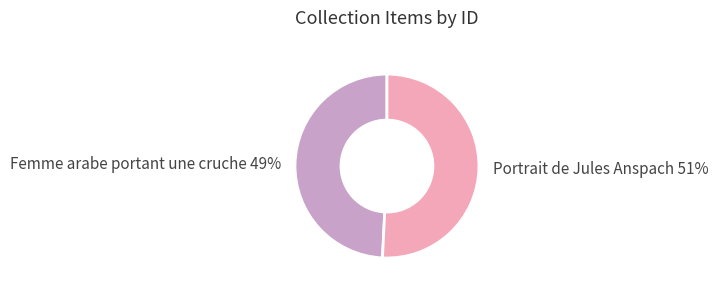

To the nearest percent, what is the difference between the largest and smallest slice percentages?

2%